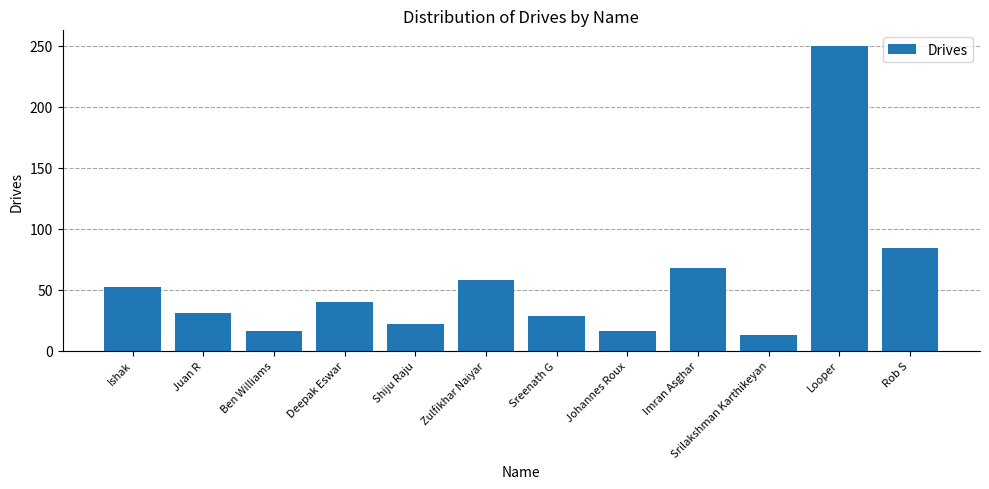

Which has a higher value, Ben Williams or Zulfikhar Naiyar?

Zulfikhar Naiyar